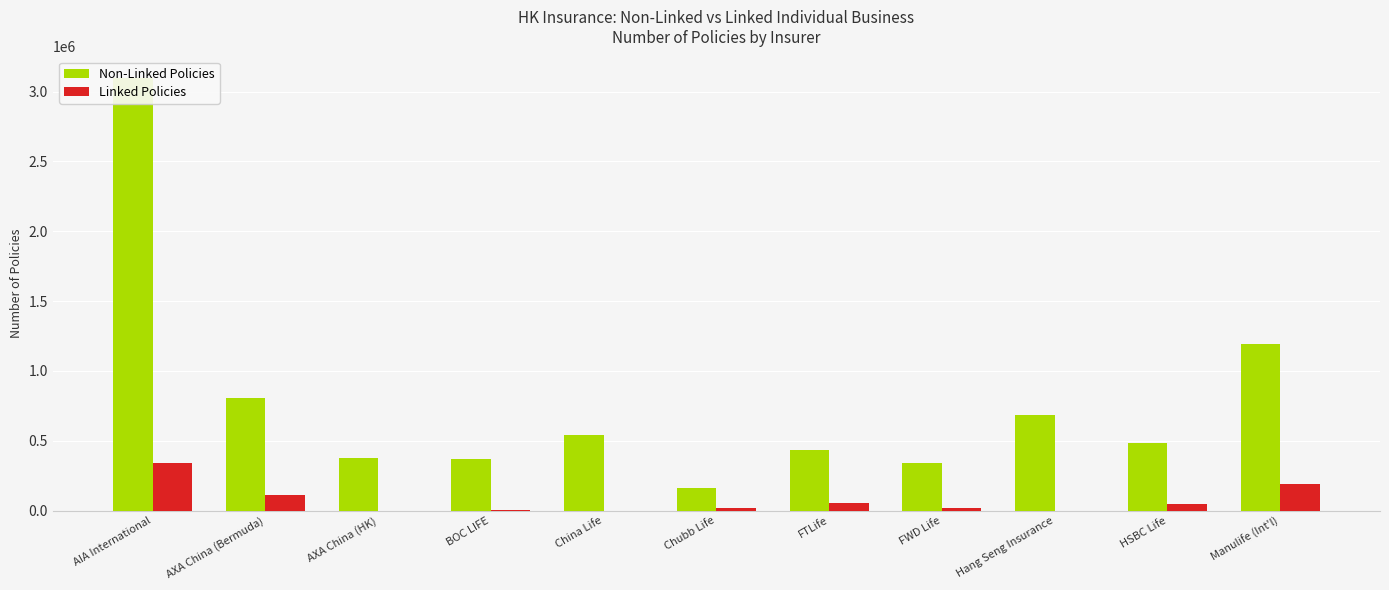

Reading left to right, list all the values displayed in this chart.

Non-Linked Policies: AIA International=3096351	AXA China (Bermuda)=808347	AXA China (HK)=375574	BOC LIFE=371538	China Life=544358	Chubb Life=161968	FTLife=436850	FWD Life=343180	Hang Seng Insurance=682634	HSBC Life=482908	Manulife (Int'l)=1192322
Linked Policies: AIA International=340453	AXA China (Bermuda)=109863	AXA China (HK)=0	BOC LIFE=1416	China Life=97	Chubb Life=19238	FTLife=56902	FWD Life=19183	Hang Seng Insurance=329	HSBC Life=50693	Manulife (Int'l)=188085